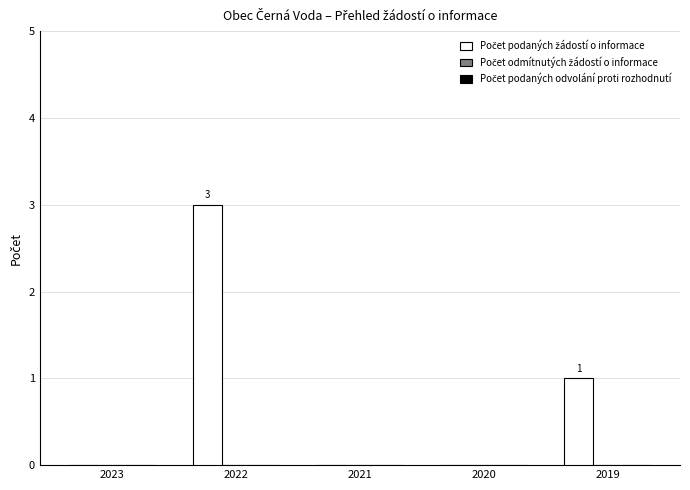

The value at 2020 is 2. True or false?

False